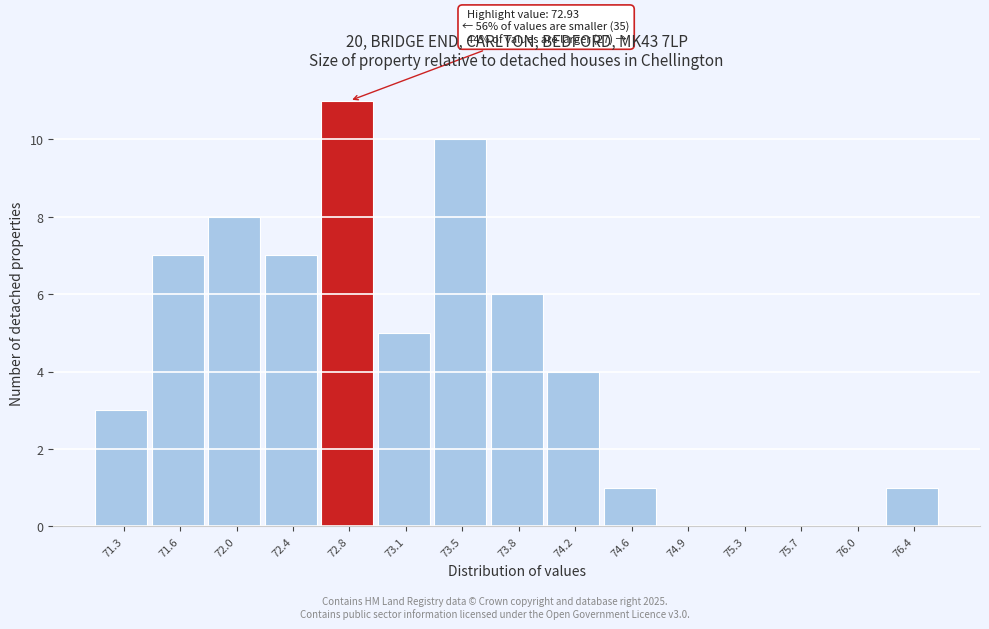

Over which range of the x-axis is the bar tallest?

72.55 to 72.95